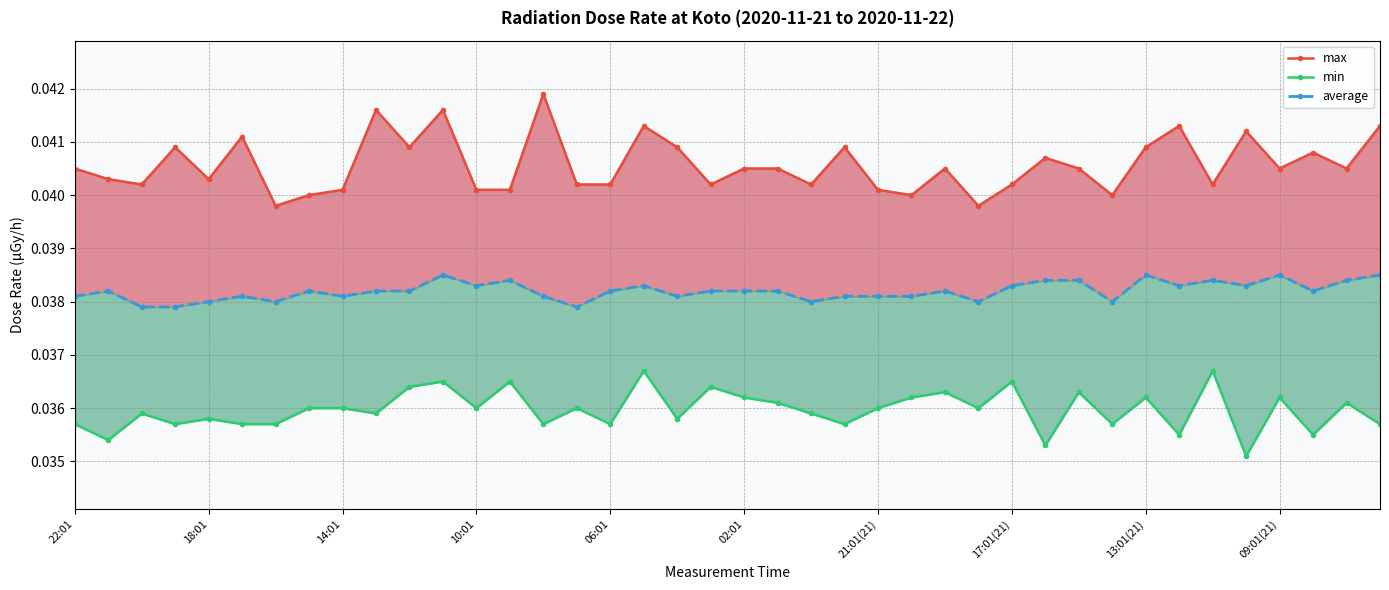

Is the value of average at 39 greater than the value of max at 35?

No